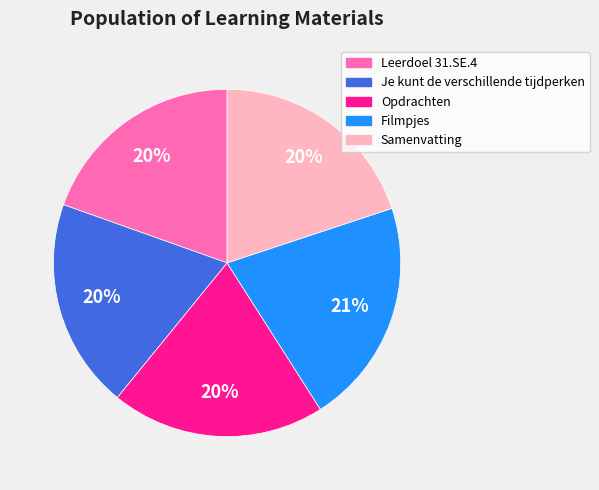

How many slices are in this pie chart?

5